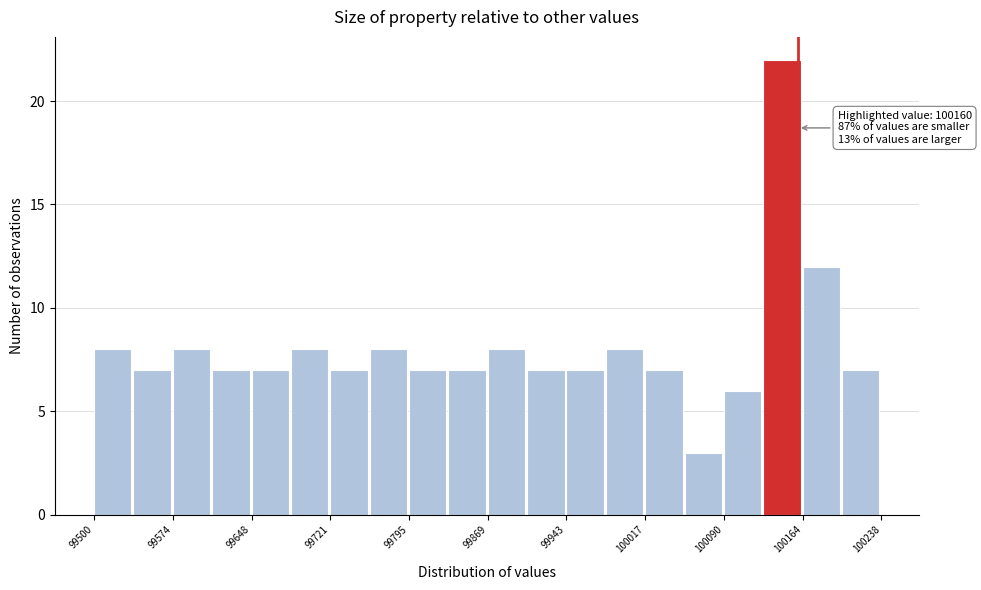

Read against the x-axis, roughly where is the centre of the tallest bar?

100140